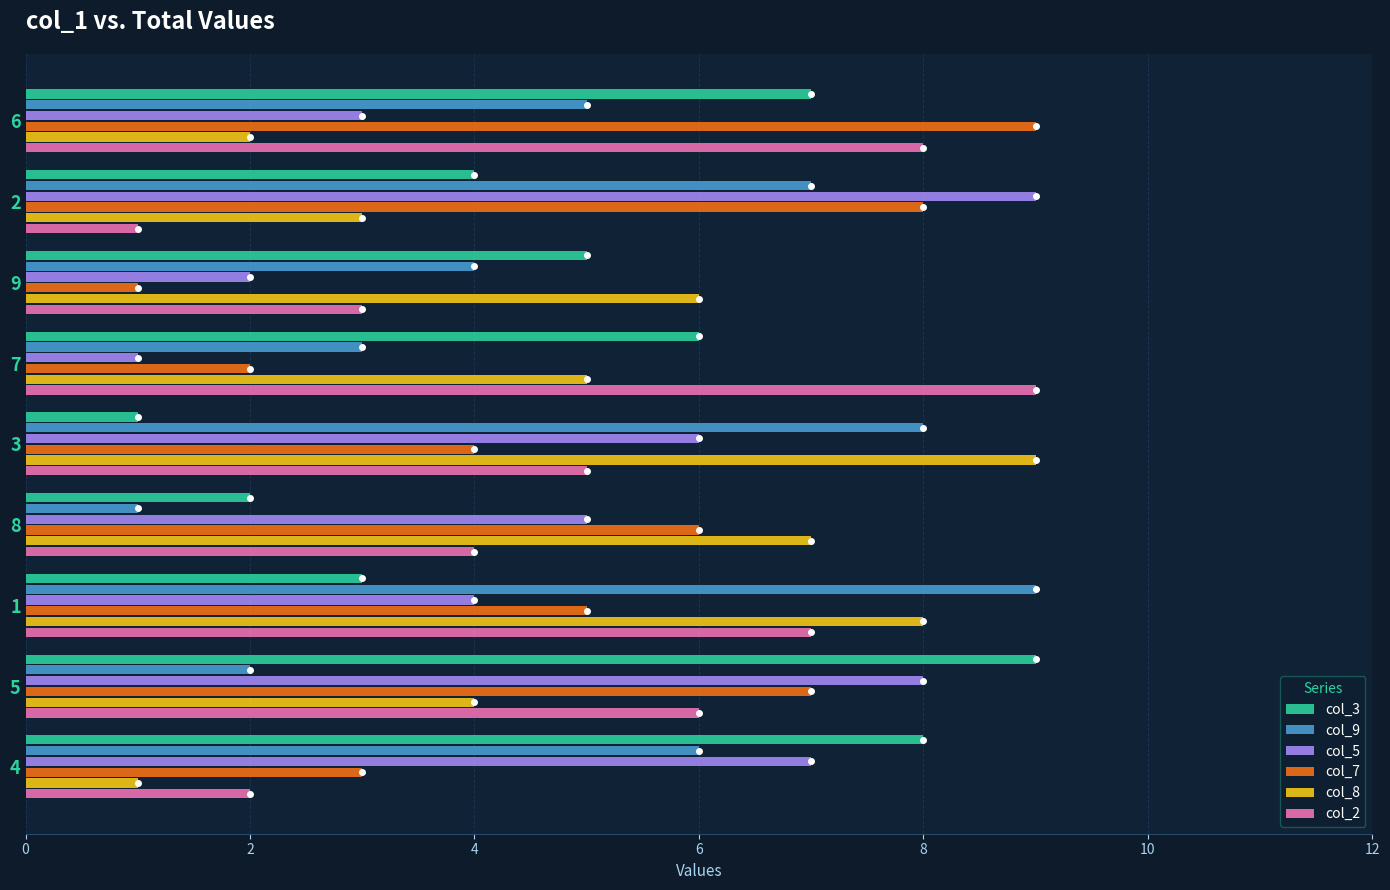

How many values in the col_7 series are below 5?

4